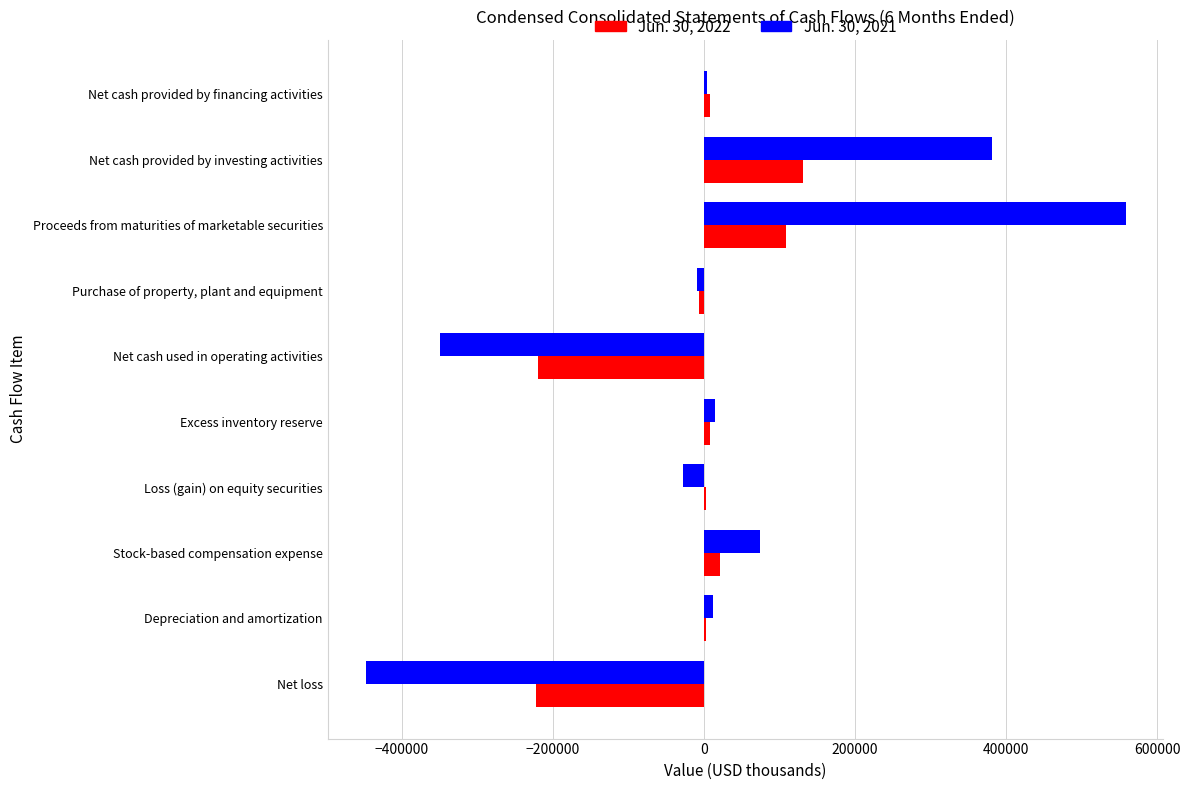

Which category has the highest value across all series?

Proceeds from maturities of marketable securities